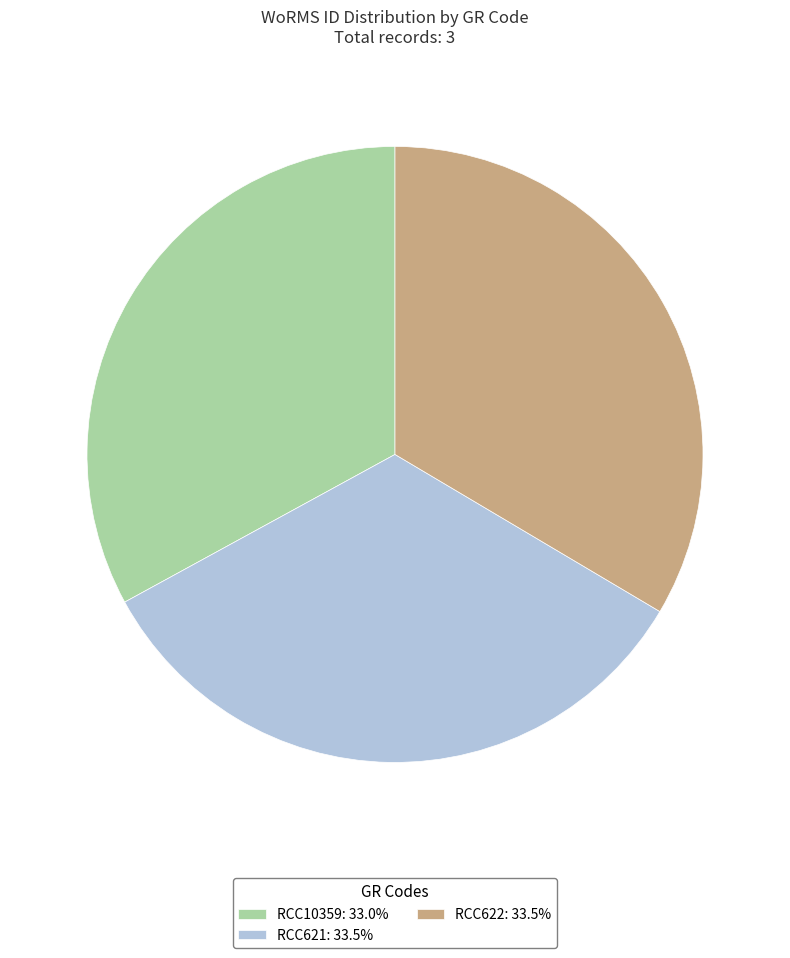

What is the ratio of the value at RCC621: 33.5% to the value at RCC622: 33.5%?

1.0